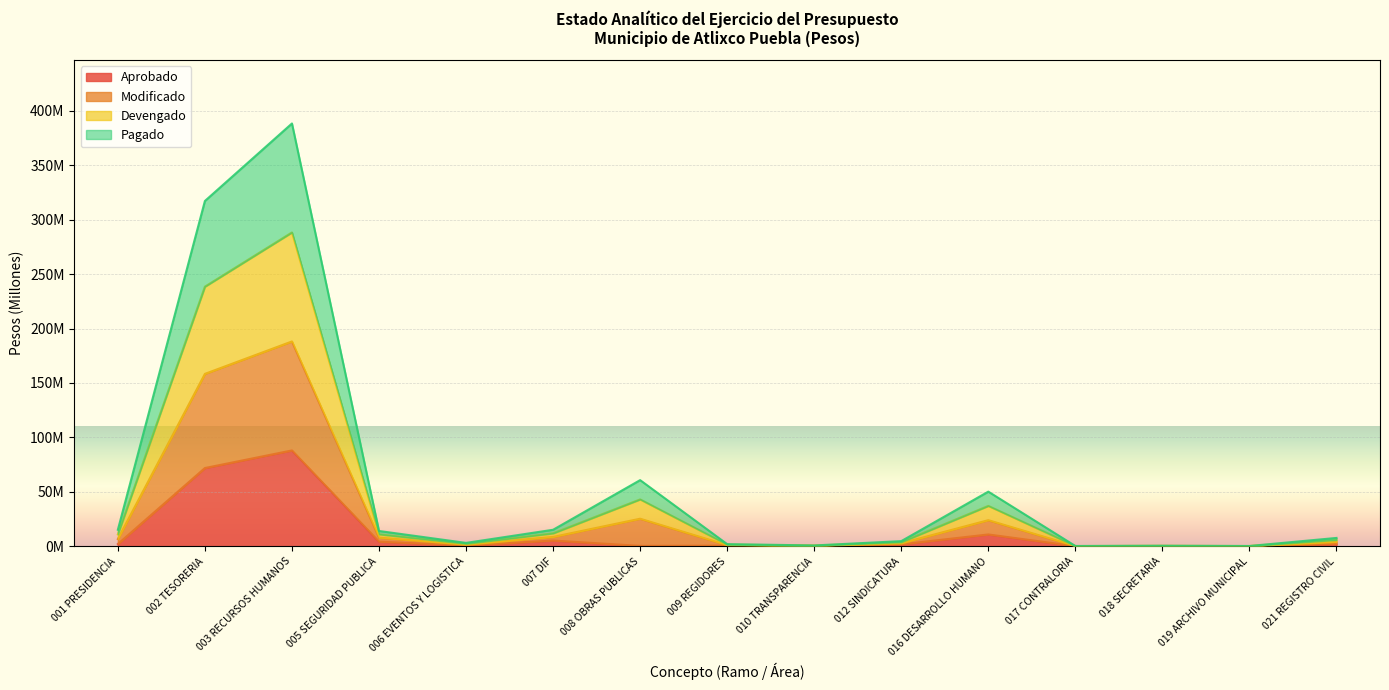

At how many categories does at least one series exceed 79952286?

2